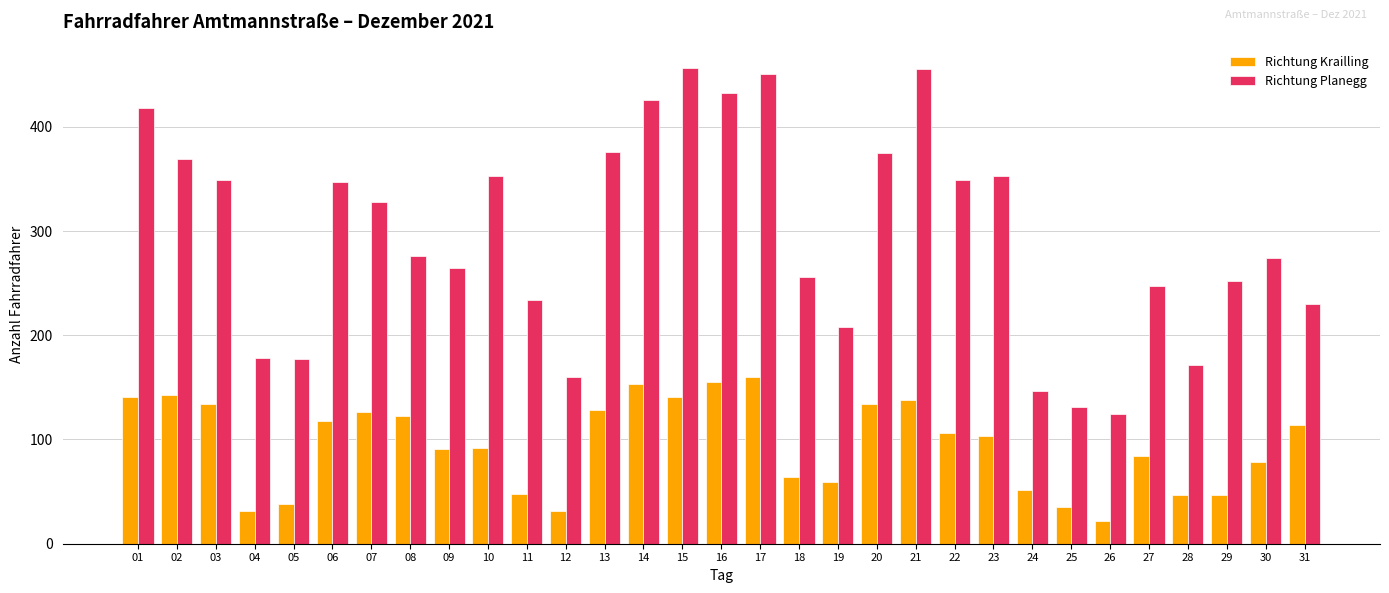

Which series has the largest range (max minus min)?

Richtung Planegg